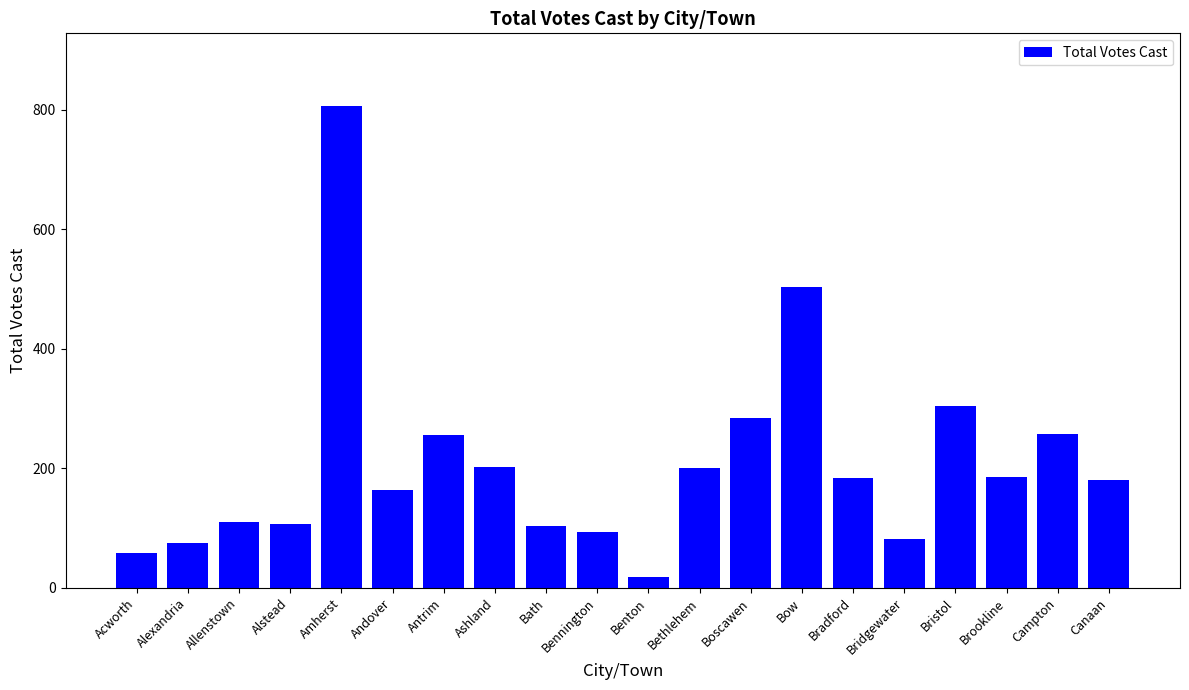

Is it true that the value at Ashland is 70?

False